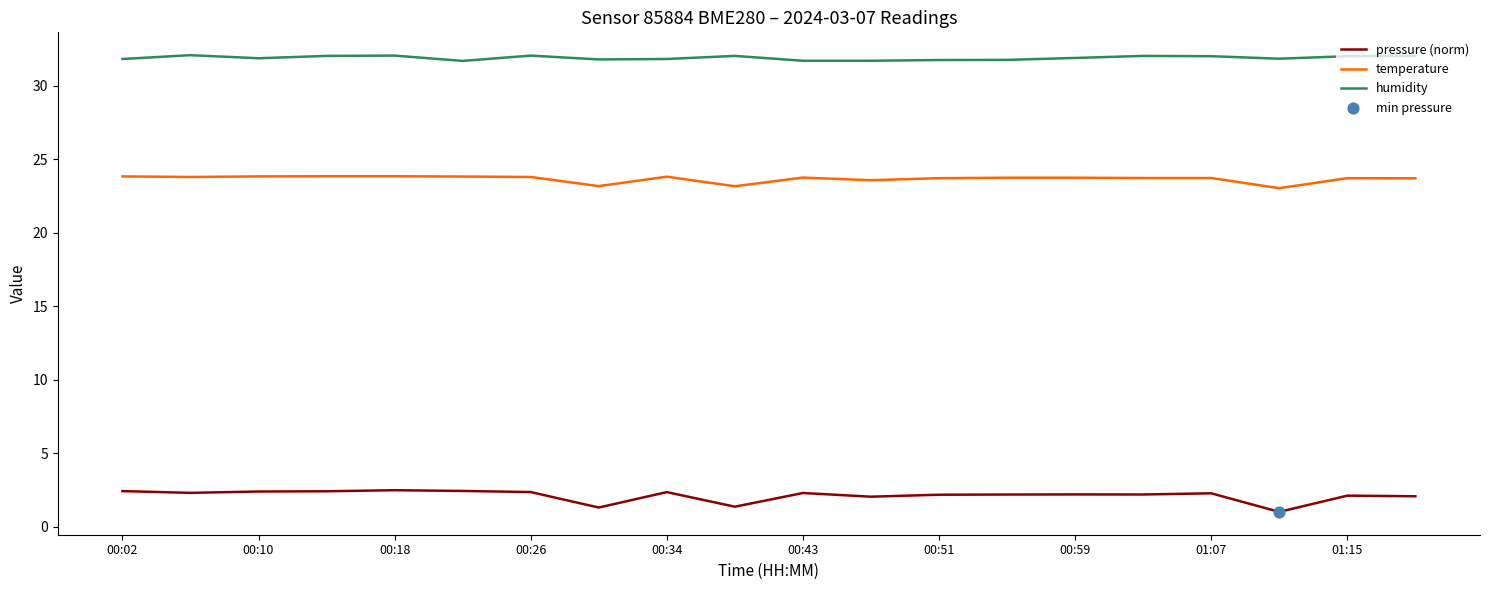

Which series has the largest total across all categories?

humidity